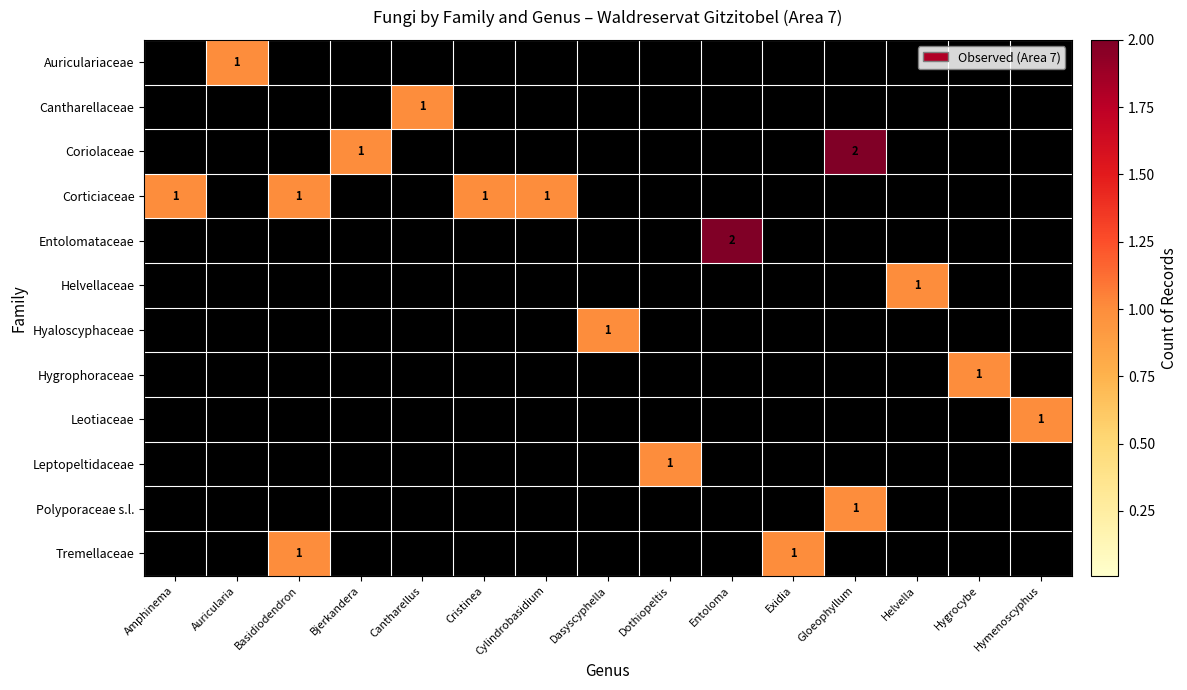

How many values in row_1 are above zero?

1